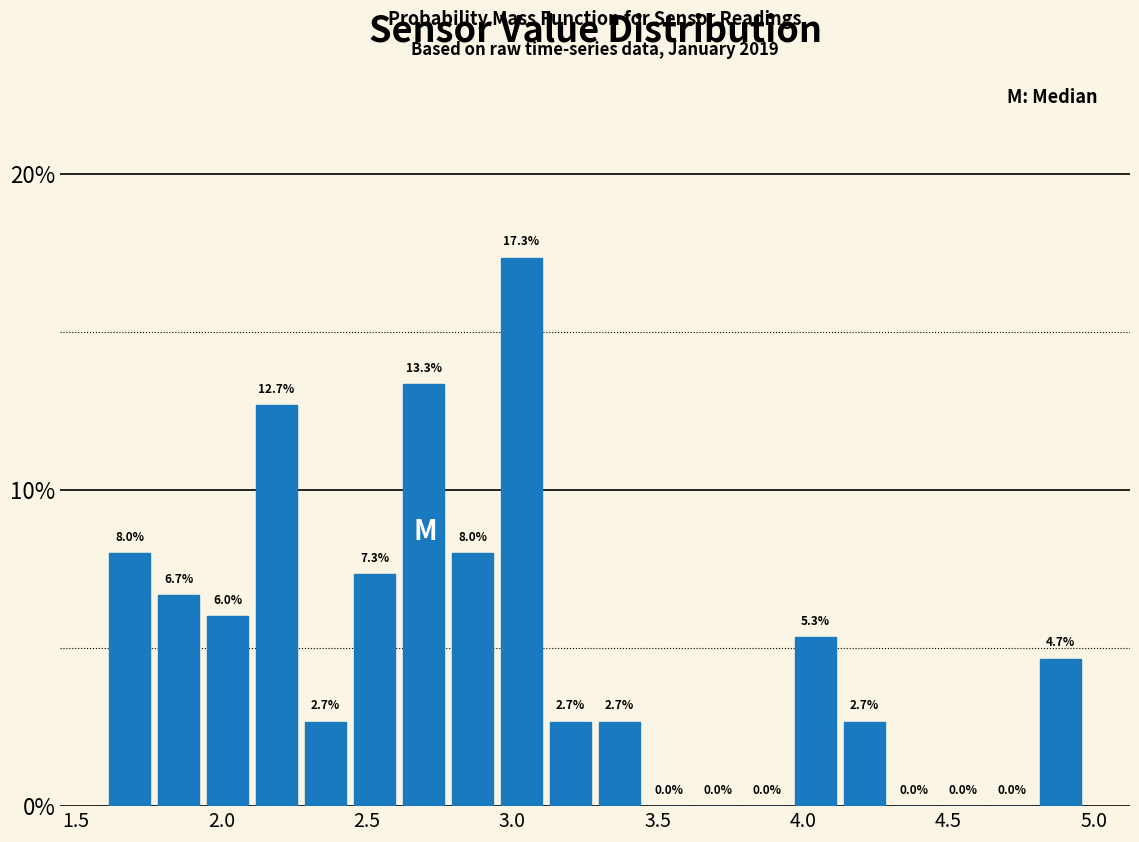

Read against the x-axis, roughly where is the centre of the tallest bar?

3.05